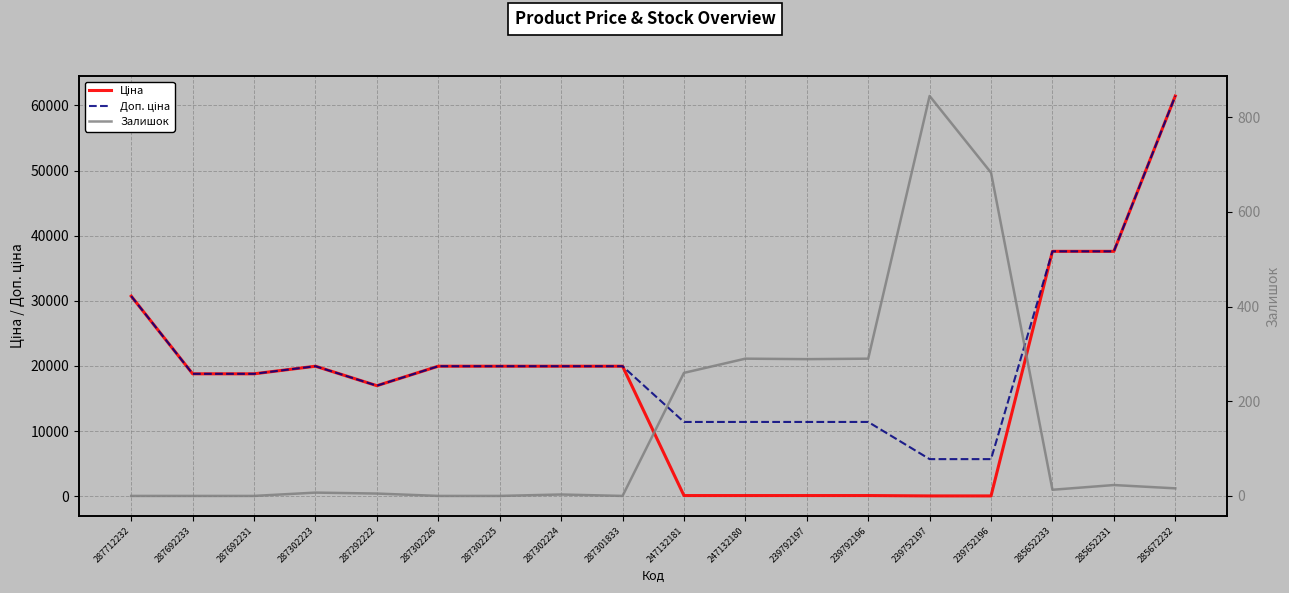

The Ціна series shows 19964.2 at 287302224. True or false?

True